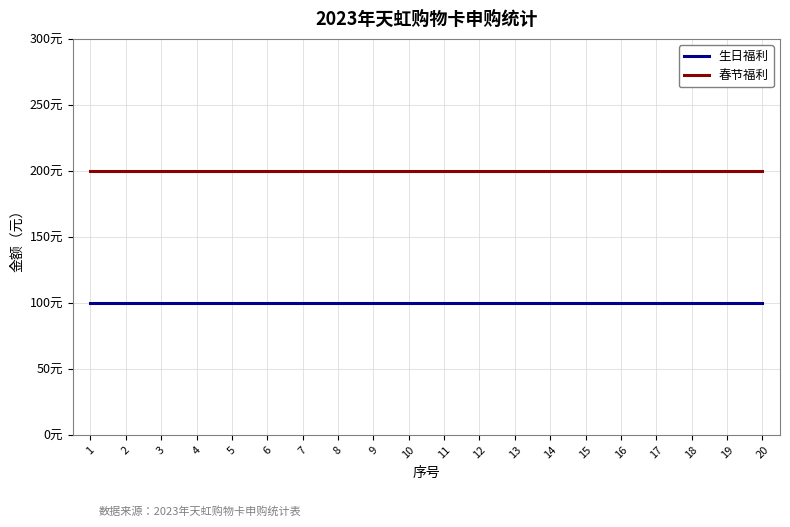

Which label corresponds to the smallest value in the chart?

1